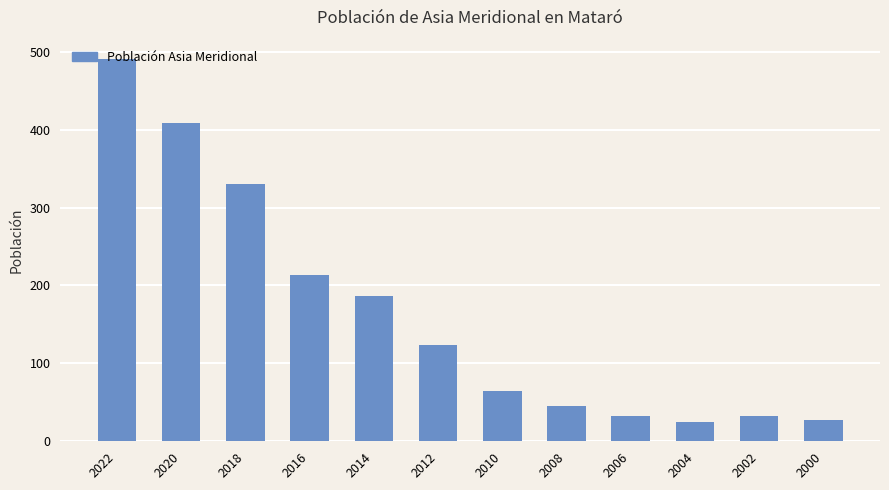

What is the minimum value shown in the chart?

25